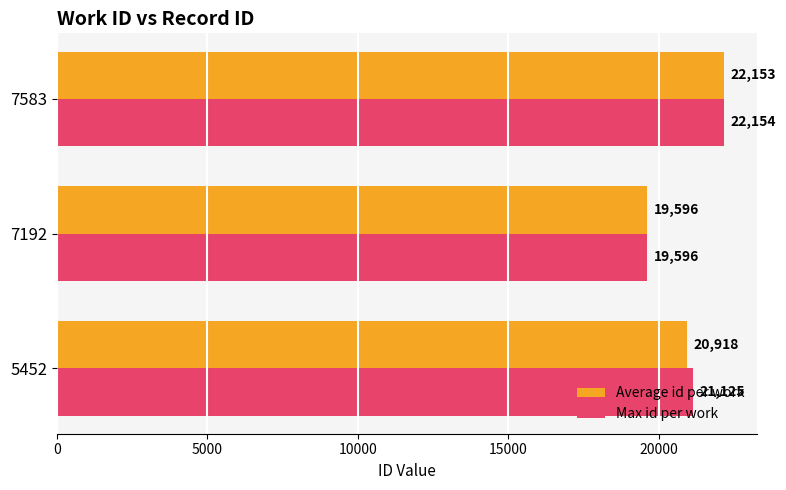

Which series changed the most between 5452 and 7192?

Max id per work